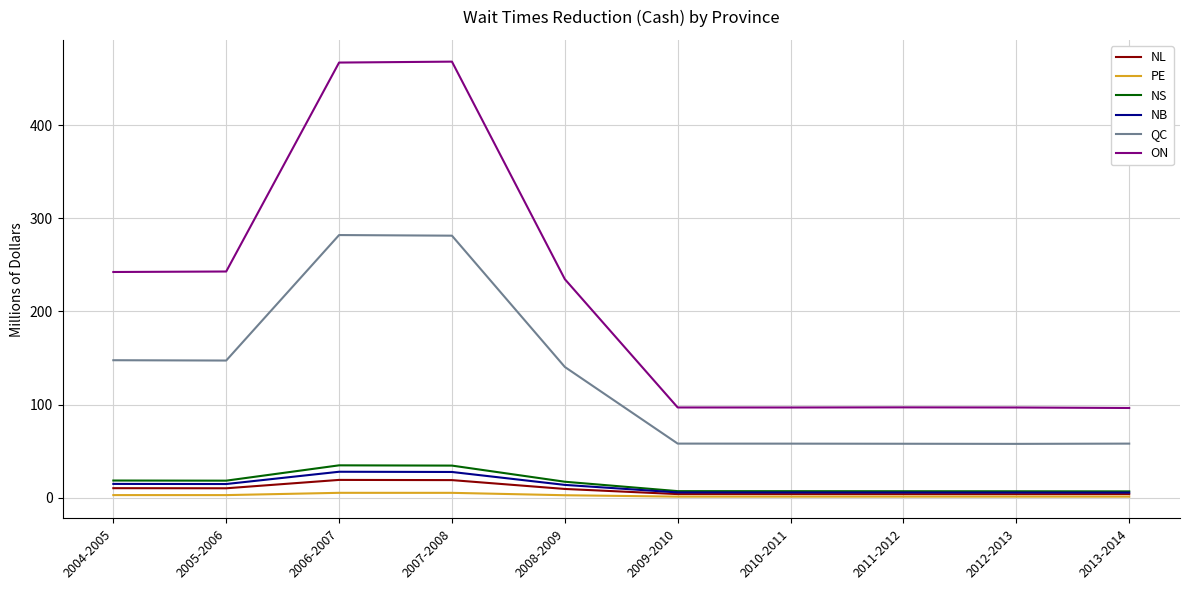

True or false: QC and PE cross at least once.

False